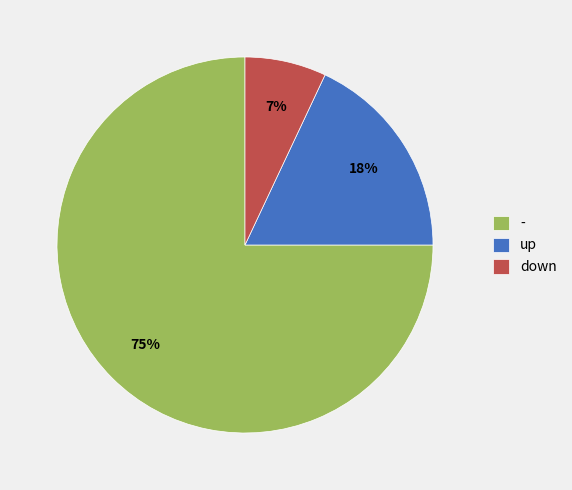

Which has a higher value, down or -?

-